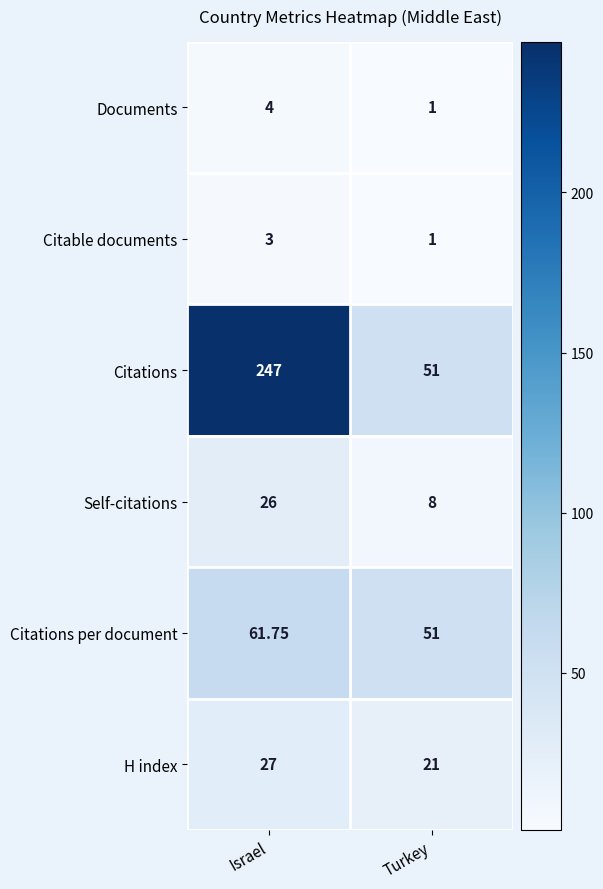

What is the spread (max minus min) of values at Israel?

244.0